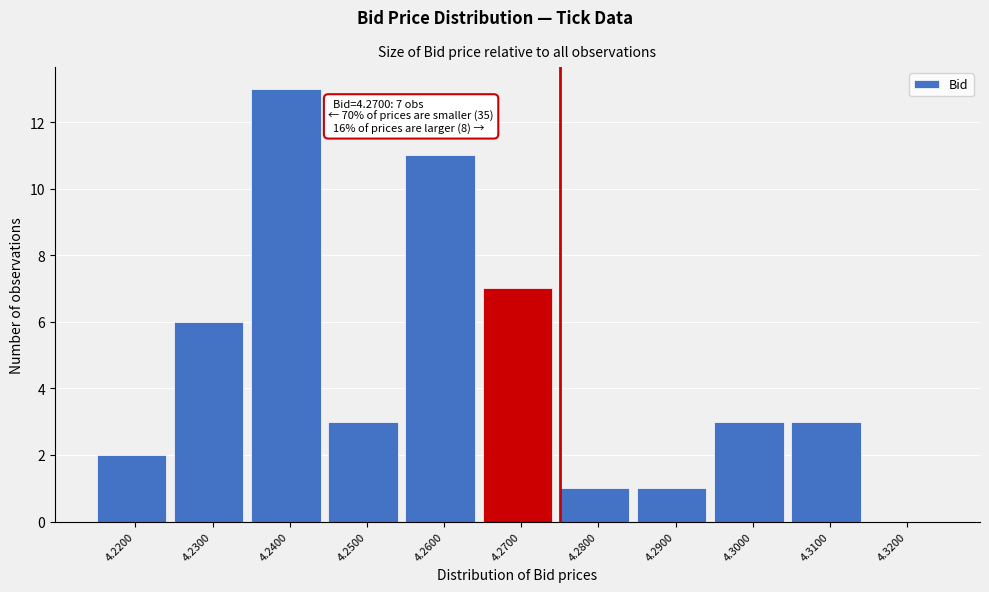

Which range on the x-axis has the tallest bar?

4.235 to 4.245